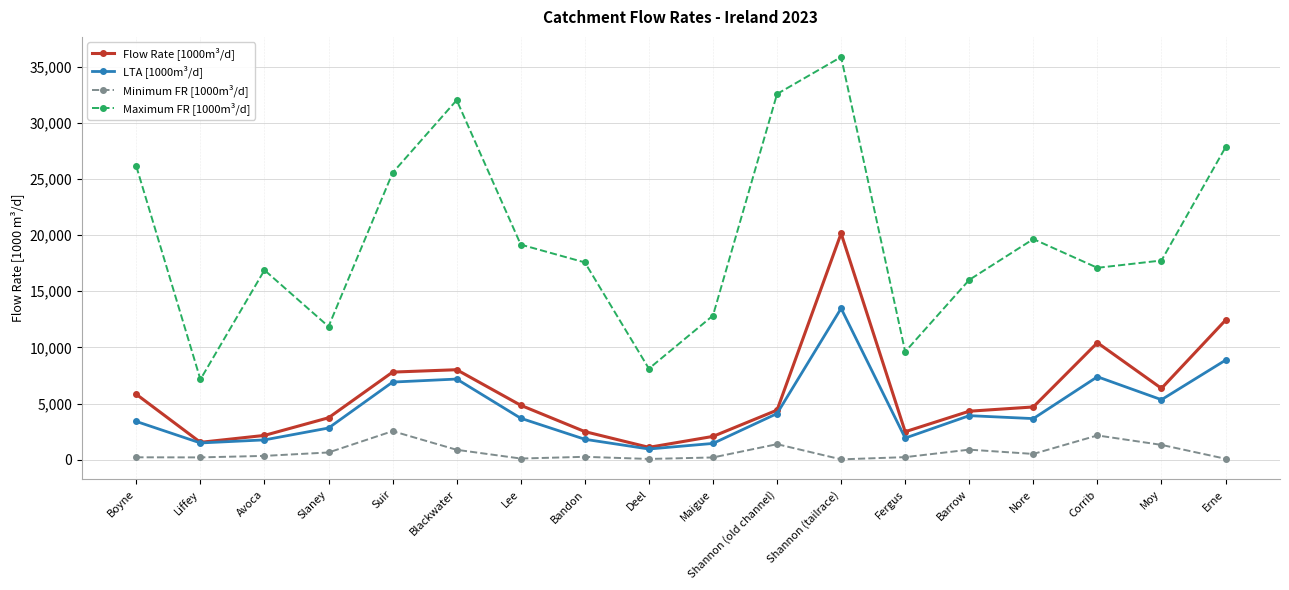

What is the difference between the maximum and second lowest values in the LTA [1000m³/d] series?

12018.1